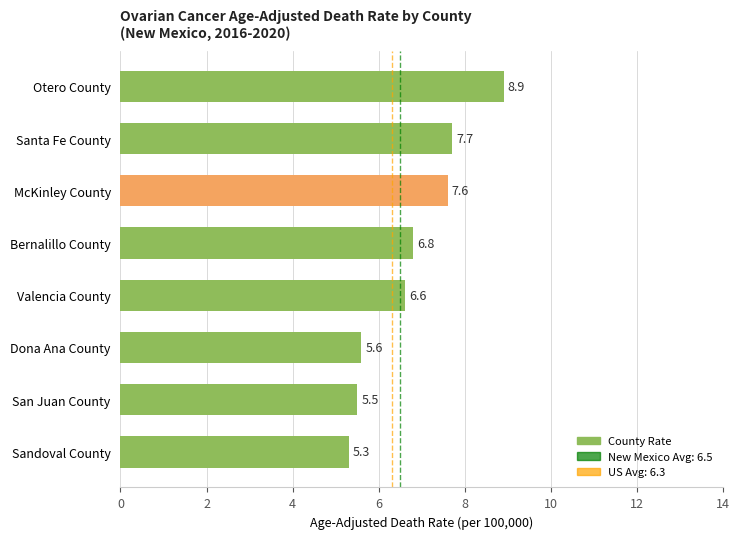

Reading bottom to top, list all the values displayed in this chart.

Sandoval County=5.3	San Juan County=5.5	Dona Ana County=5.6	Valencia County=6.6	Bernalillo County=6.8	McKinley County=7.6	Santa Fe County=7.7	Otero County=8.9